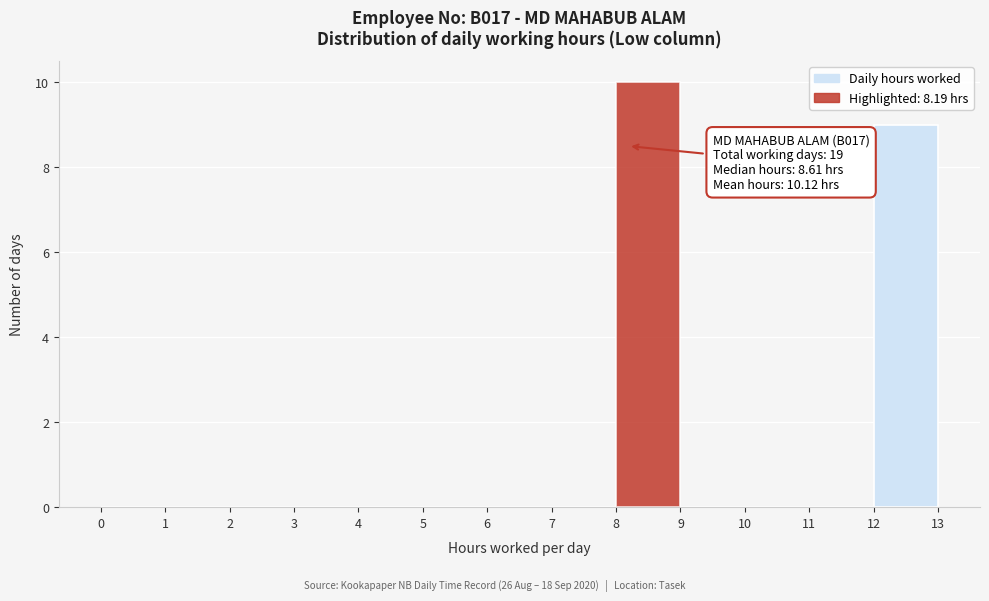

Which range on the x-axis has the tallest bar?

8 to 9